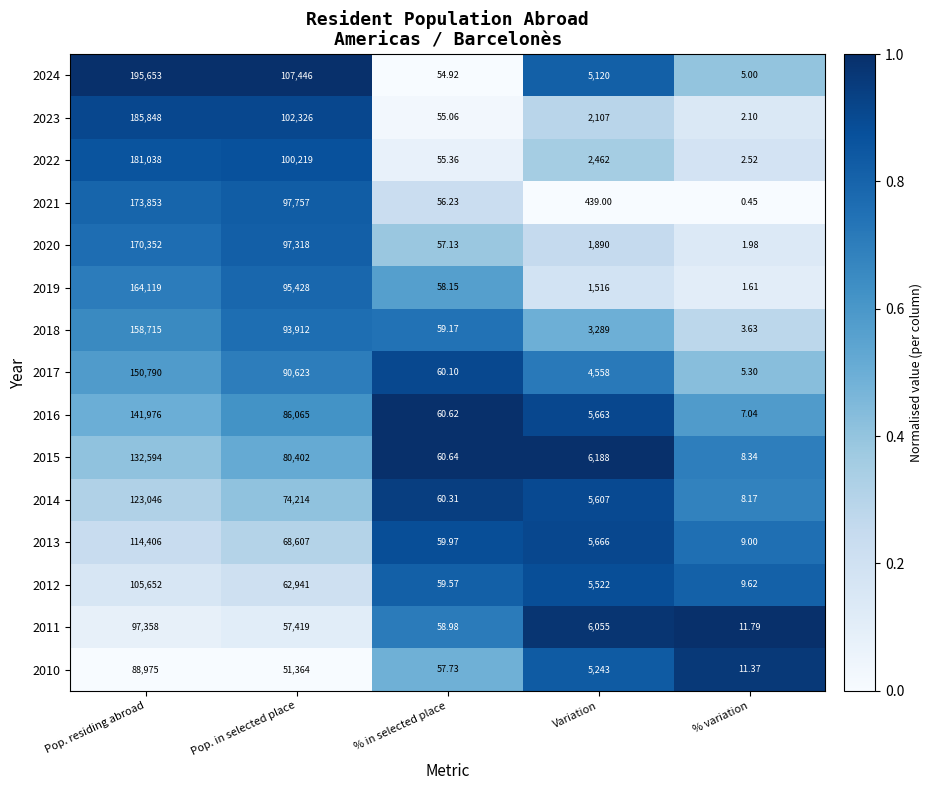

Rank the series at % variation from lowest to highest value.

2021, 2019, 2020, 2023, 2022, 2018, 2024, 2017, 2016, 2014, 2015, 2013, 2012, 2010, 2011